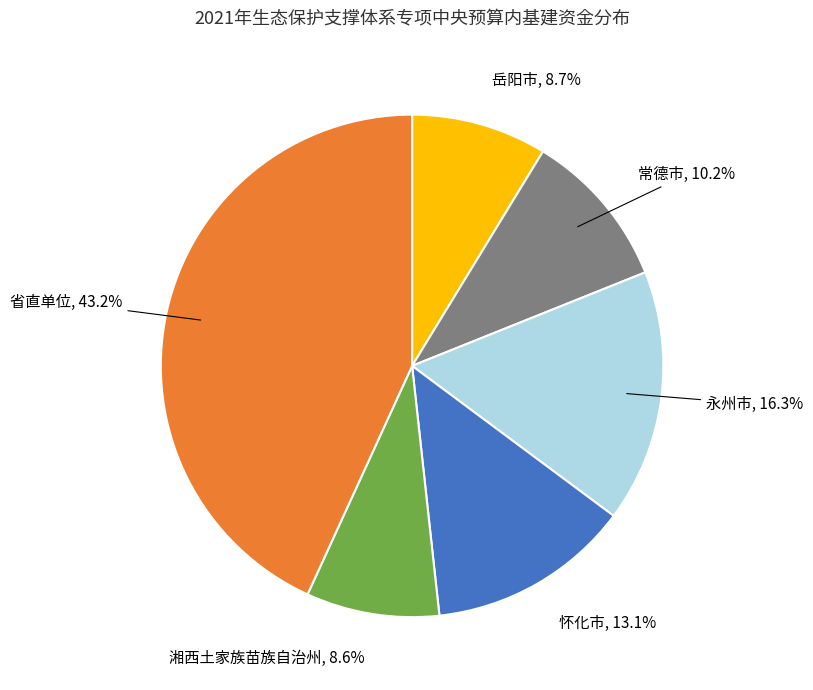

Is there any slice that represents more than half of the pie?

No